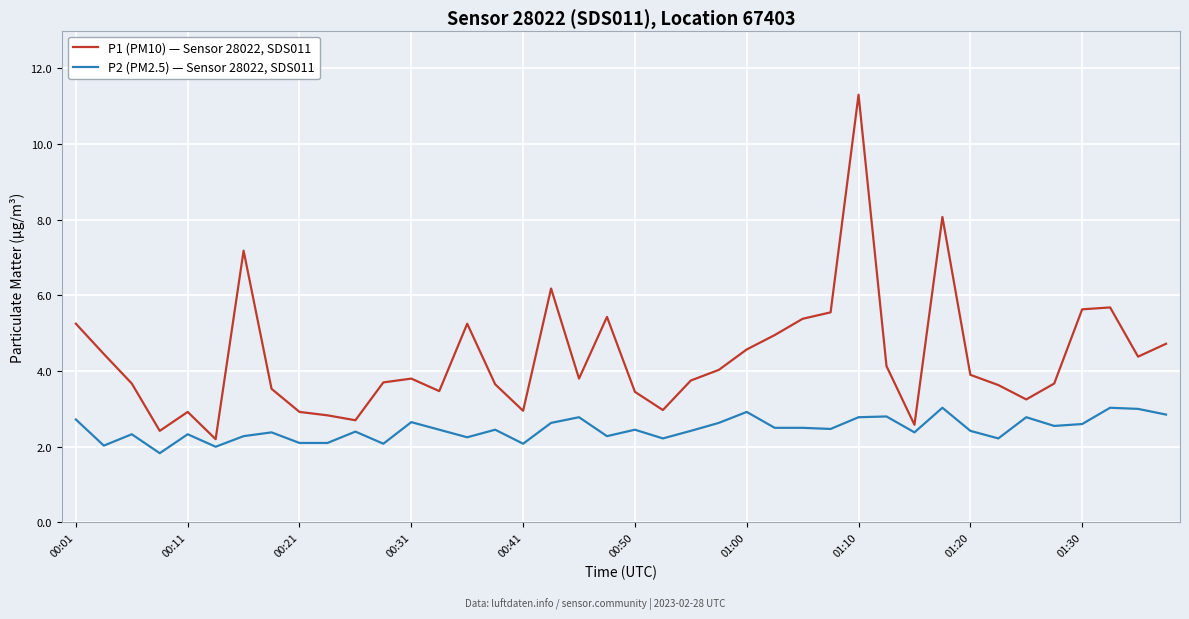

List the series in order of their overall mean, highest first.

P1 (PM10) — Sensor 28022, SDS011, P2 (PM2.5) — Sensor 28022, SDS011